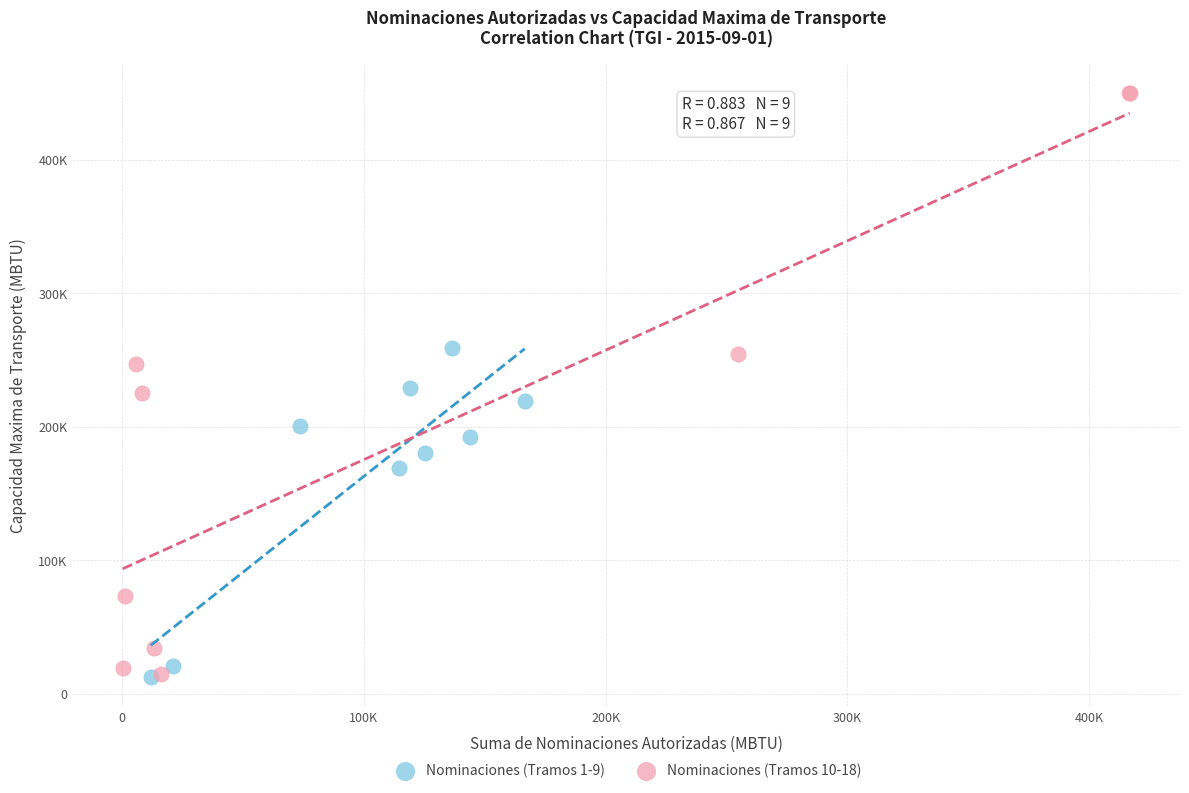

What are all the series names shown in the legend?

Nominaciones (Tramos 1-9), Nominaciones (Tramos 10-18)